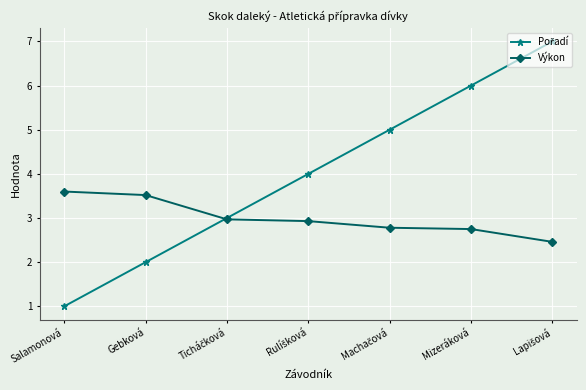

What is the total value across all series at Mizeráková?

8.8